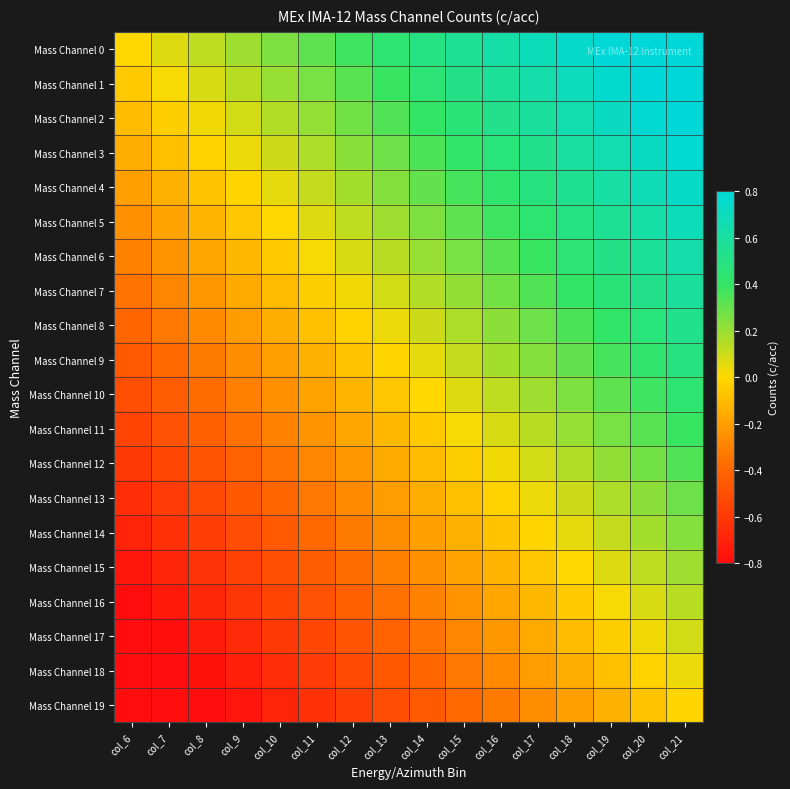

Reading right to left, what are all the values shown in this chart?

Mass Channel 0: col_21=0.9	col_20=0.9	col_19=0.8	col_18=0.8	col_17=0.7	col_16=0.6	col_15=0.6	col_14=0.5	col_13=0.4	col_12=0.4	col_11=0.3	col_10=0.2	col_9=0.2	col_8=0.1	col_7=0.1	col_6=0.0
Mass Channel 1: col_21=0.9	col_20=0.8	col_19=0.8	col_18=0.7	col_17=0.6	col_16=0.6	col_15=0.5	col_14=0.5	col_13=0.4	col_12=0.3	col_11=0.3	col_10=0.2	col_9=0.1	col_8=0.1	col_7=0.0	col_6=-0.1
Mass Channel 2: col_21=0.8	col_20=0.8	col_19=0.7	col_18=0.7	col_17=0.6	col_16=0.5	col_15=0.5	col_14=0.4	col_13=0.3	col_12=0.3	col_11=0.2	col_10=0.1	col_9=0.1	col_8=0.0	col_7=-0.0	col_6=-0.1
Mass Channel 3: col_21=0.8	col_20=0.7	col_19=0.7	col_18=0.6	col_17=0.5	col_16=0.5	col_15=0.4	col_14=0.3	col_13=0.3	col_12=0.2	col_11=0.2	col_10=0.1	col_9=0.0	col_8=-0.0	col_7=-0.1	col_6=-0.1
Mass Channel 4: col_21=0.7	col_20=0.7	col_19=0.6	col_18=0.6	col_17=0.5	col_16=0.4	col_15=0.4	col_14=0.3	col_13=0.2	col_12=0.2	col_11=0.1	col_10=0.0	col_9=-0.0	col_8=-0.1	col_7=-0.1	col_6=-0.2
Mass Channel 5: col_21=0.7	col_20=0.6	col_19=0.6	col_18=0.5	col_17=0.4	col_16=0.4	col_15=0.3	col_14=0.2	col_13=0.2	col_12=0.1	col_11=0.1	col_10=0.0	col_9=-0.1	col_8=-0.1	col_7=-0.2	col_6=-0.2
Mass Channel 6: col_21=0.6	col_20=0.6	col_19=0.5	col_18=0.5	col_17=0.4	col_16=0.3	col_15=0.3	col_14=0.2	col_13=0.1	col_12=0.1	col_11=0.0	col_10=-0.0	col_9=-0.1	col_8=-0.2	col_7=-0.2	col_6=-0.3
Mass Channel 7: col_21=0.6	col_20=0.5	col_19=0.5	col_18=0.4	col_17=0.3	col_16=0.3	col_15=0.2	col_14=0.2	col_13=0.1	col_12=0.0	col_11=-0.0	col_10=-0.1	col_9=-0.2	col_8=-0.2	col_7=-0.3	col_6=-0.3
Mass Channel 8: col_21=0.5	col_20=0.5	col_19=0.4	col_18=0.3	col_17=0.3	col_16=0.2	col_15=0.2	col_14=0.1	col_13=0.0	col_12=-0.0	col_11=-0.1	col_10=-0.2	col_9=-0.2	col_8=-0.3	col_7=-0.3	col_6=-0.4
Mass Channel 9: col_21=0.5	col_20=0.4	col_19=0.4	col_18=0.3	col_17=0.2	col_16=0.2	col_15=0.1	col_14=0.0	col_13=-0.0	col_12=-0.1	col_11=-0.1	col_10=-0.2	col_9=-0.3	col_8=-0.3	col_7=-0.4	col_6=-0.5
Mass Channel 10: col_21=0.4	col_20=0.4	col_19=0.3	col_18=0.2	col_17=0.2	col_16=0.1	col_15=0.1	col_14=0.0	col_13=-0.1	col_12=-0.1	col_11=-0.2	col_10=-0.2	col_9=-0.3	col_8=-0.4	col_7=-0.4	col_6=-0.5
Mass Channel 11: col_21=0.4	col_20=0.3	col_19=0.3	col_18=0.2	col_17=0.1	col_16=0.1	col_15=0.0	col_14=-0.1	col_13=-0.1	col_12=-0.2	col_11=-0.2	col_10=-0.3	col_9=-0.4	col_8=-0.4	col_7=-0.5	col_6=-0.6
Mass Channel 12: col_21=0.3	col_20=0.3	col_19=0.2	col_18=0.2	col_17=0.1	col_16=0.0	col_15=-0.0	col_14=-0.1	col_13=-0.2	col_12=-0.2	col_11=-0.3	col_10=-0.3	col_9=-0.4	col_8=-0.5	col_7=-0.5	col_6=-0.6
Mass Channel 13: col_21=0.3	col_20=0.2	col_19=0.2	col_18=0.1	col_17=0.0	col_16=-0.0	col_15=-0.1	col_14=-0.2	col_13=-0.2	col_12=-0.3	col_11=-0.3	col_10=-0.4	col_9=-0.5	col_8=-0.5	col_7=-0.6	col_6=-0.7
Mass Channel 14: col_21=0.2	col_20=0.2	col_19=0.1	col_18=0.1	col_17=-0.0	col_16=-0.1	col_15=-0.1	col_14=-0.2	col_13=-0.3	col_12=-0.3	col_11=-0.4	col_10=-0.4	col_9=-0.5	col_8=-0.6	col_7=-0.6	col_6=-0.7
Mass Channel 15: col_21=0.2	col_20=0.1	col_19=0.1	col_18=0.0	col_17=-0.1	col_16=-0.1	col_15=-0.2	col_14=-0.2	col_13=-0.3	col_12=-0.4	col_11=-0.4	col_10=-0.5	col_9=-0.6	col_8=-0.6	col_7=-0.7	col_6=-0.8
Mass Channel 16: col_21=0.1	col_20=0.1	col_19=0.0	col_18=-0.1	col_17=-0.1	col_16=-0.2	col_15=-0.2	col_14=-0.3	col_13=-0.4	col_12=-0.4	col_11=-0.5	col_10=-0.6	col_9=-0.6	col_8=-0.7	col_7=-0.7	col_6=-0.8
Mass Channel 17: col_21=0.1	col_20=0.0	col_19=-0.0	col_18=-0.1	col_17=-0.2	col_16=-0.2	col_15=-0.3	col_14=-0.3	col_13=-0.4	col_12=-0.5	col_11=-0.5	col_10=-0.6	col_9=-0.7	col_8=-0.7	col_7=-0.8	col_6=-0.8
Mass Channel 18: col_21=0.0	col_20=-0.0	col_19=-0.1	col_18=-0.2	col_17=-0.2	col_16=-0.3	col_15=-0.3	col_14=-0.4	col_13=-0.5	col_12=-0.5	col_11=-0.6	col_10=-0.7	col_9=-0.7	col_8=-0.8	col_7=-0.8	col_6=-0.9
Mass Channel 19: col_21=-0.0	col_20=-0.1	col_19=-0.1	col_18=-0.2	col_17=-0.3	col_16=-0.3	col_15=-0.4	col_14=-0.4	col_13=-0.5	col_12=-0.6	col_11=-0.6	col_10=-0.7	col_9=-0.8	col_8=-0.8	col_7=-0.9	col_6=-0.9